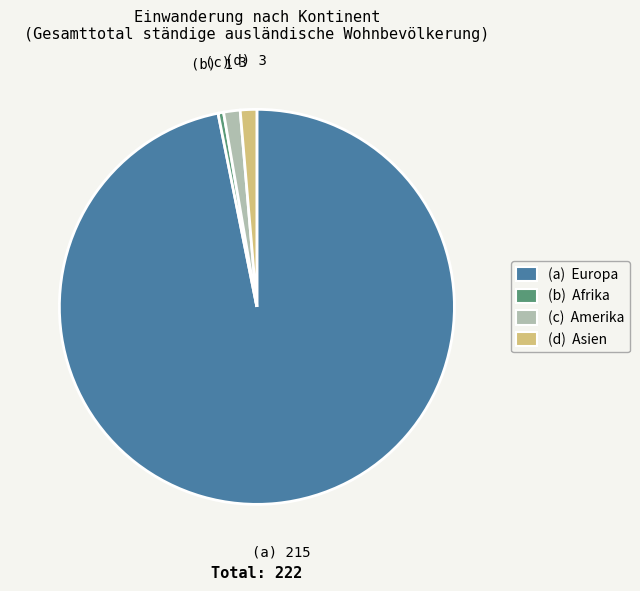

How many segments does this pie chart have?

4